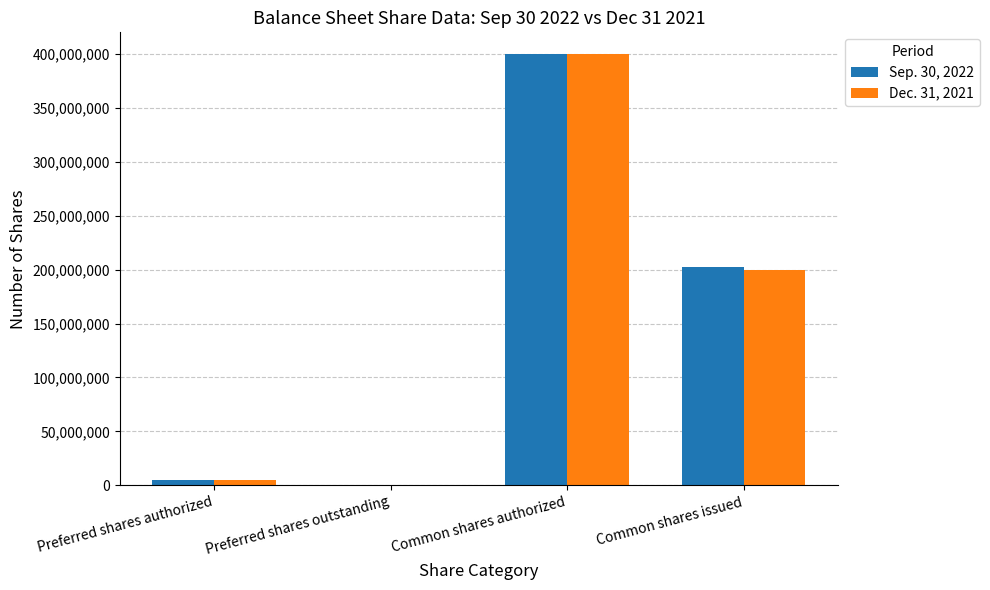

Is it true that Sep. 30, 2022 equals 5000000 at Preferred shares authorized?

True